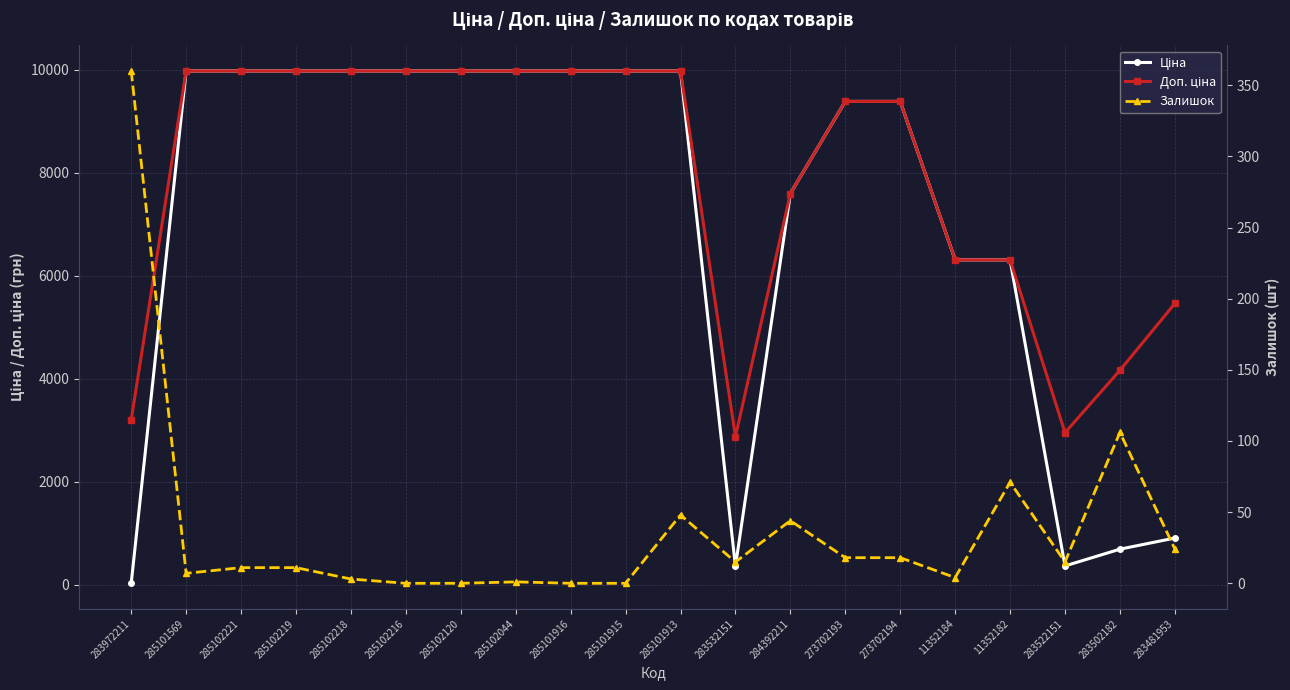

Between 285102216 and 285102044, which series saw the biggest shift?

Залишок